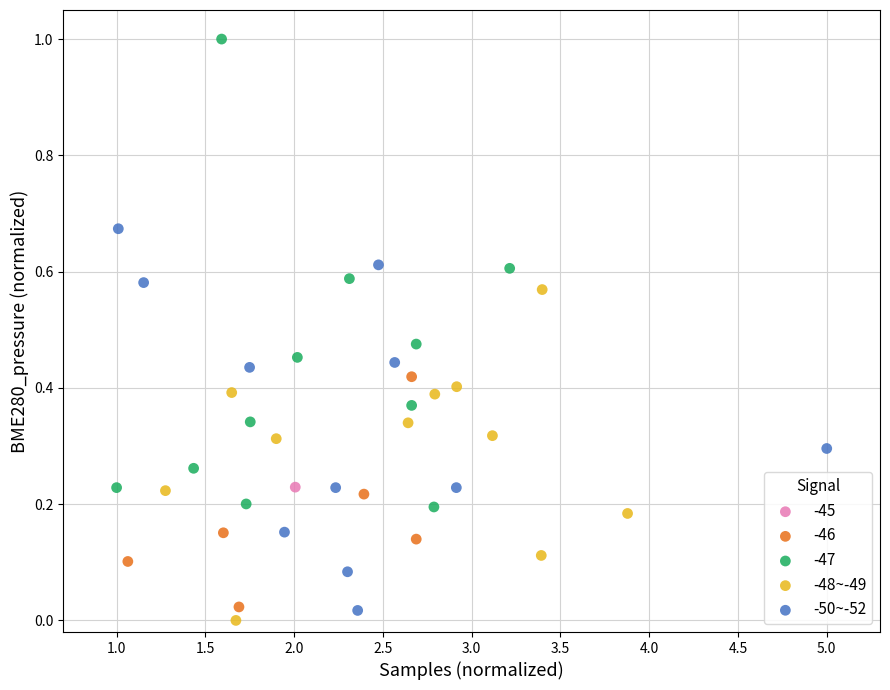

Which series reaches the maximum Y coordinate?

-47